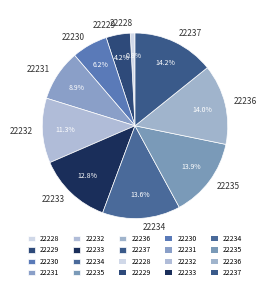

What percentage is NOT represented by 22237?

85.8%